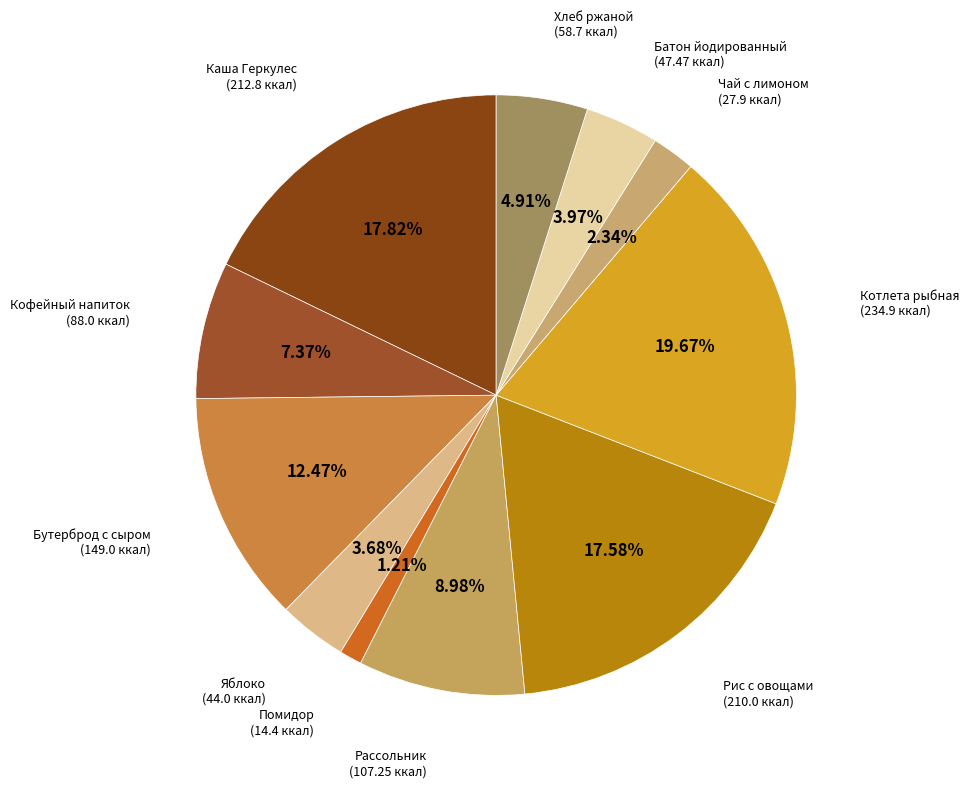

How many slices are in this pie chart?

11